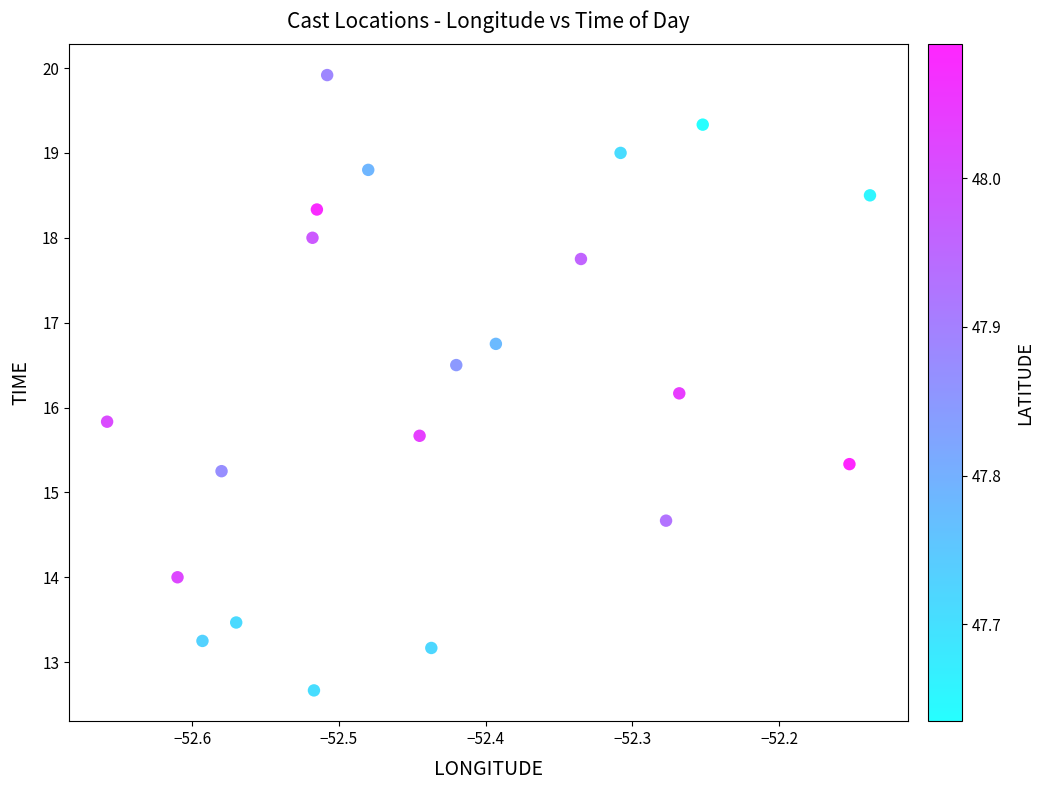

What is the range of X values (max minus min)?

0.5